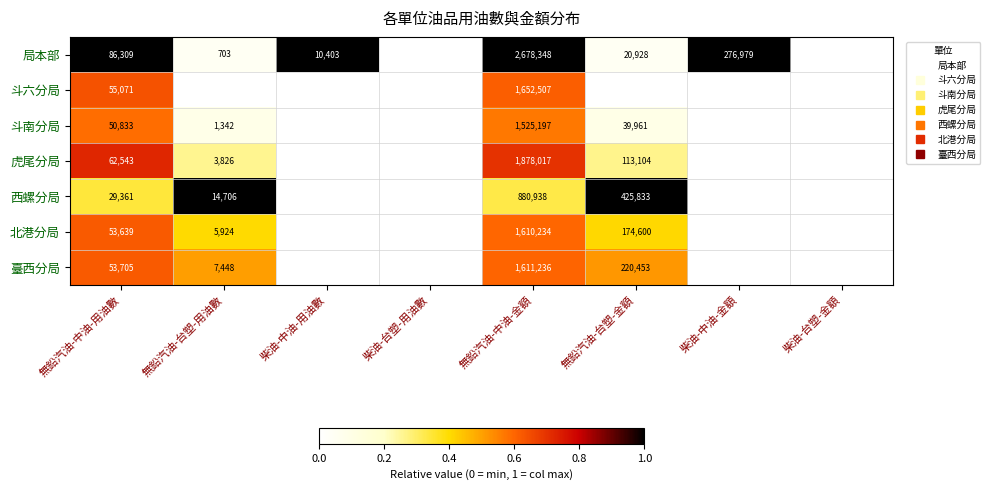

Which series has the largest total across all categories?

局本部